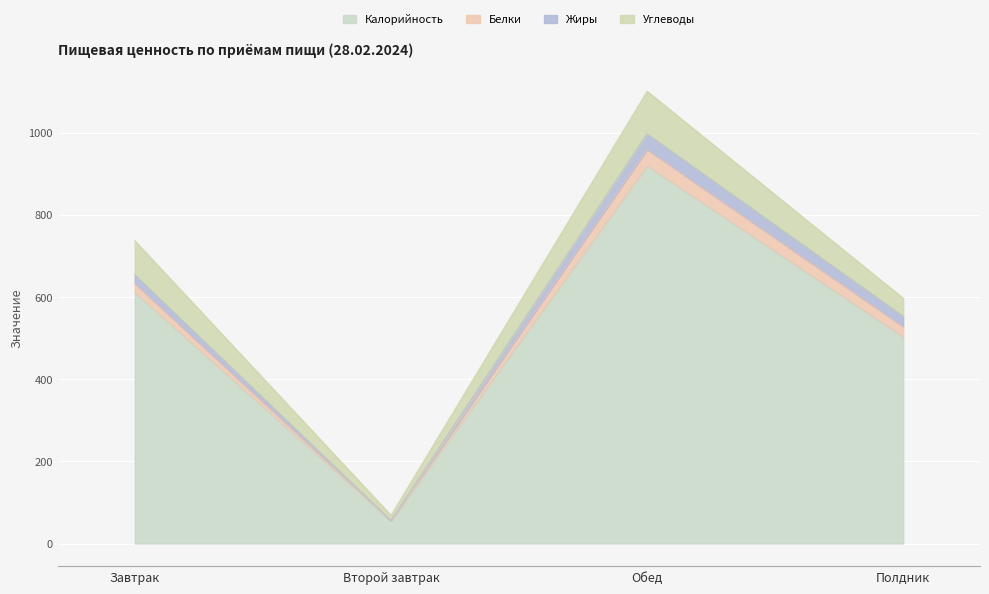

How many data points in Калорийность are less than 611?

2